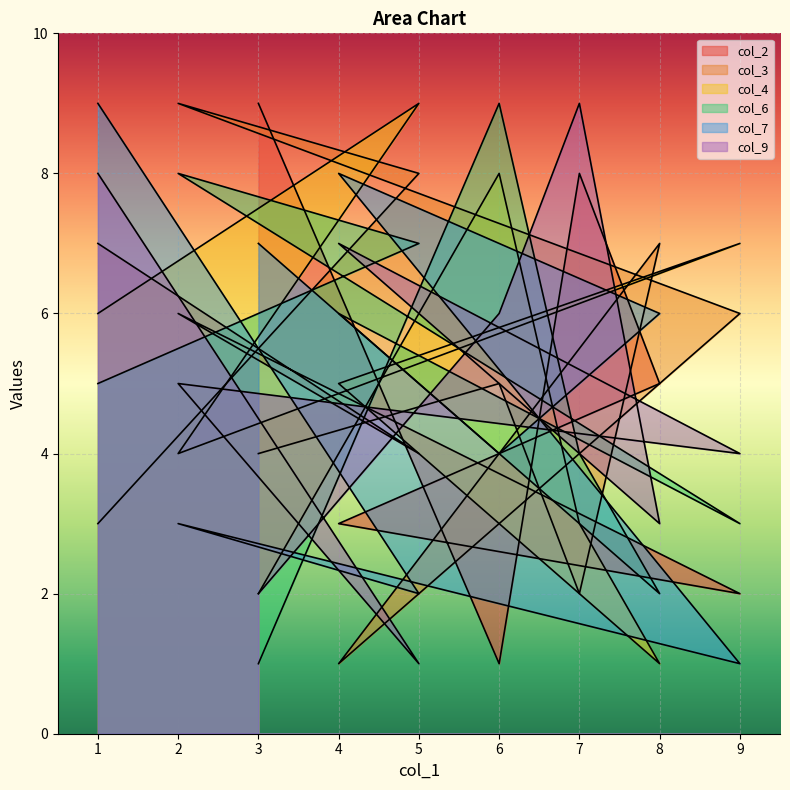

The value of col_2 at 4 is 1. True or false?

False